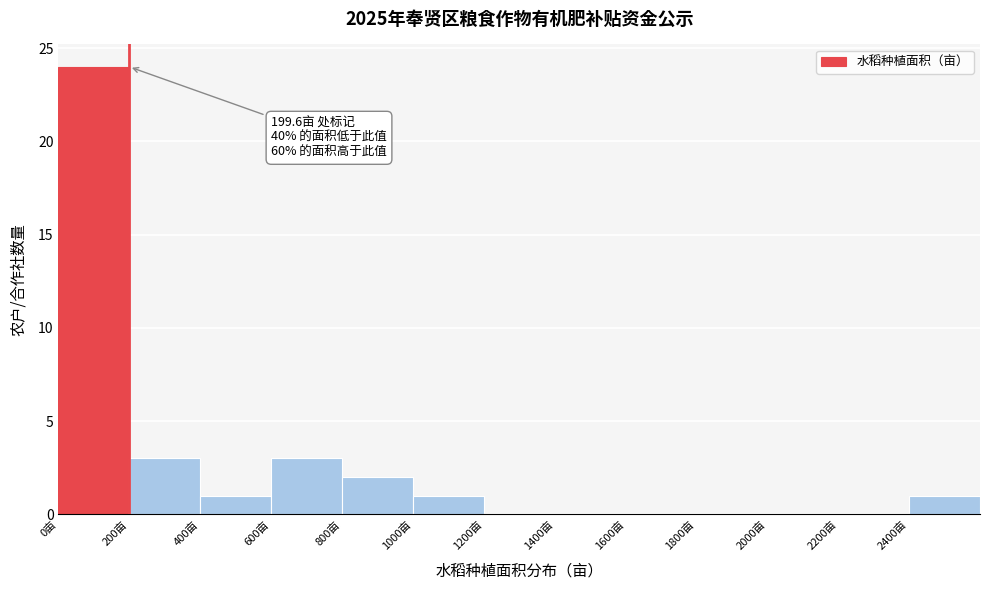

Which range on the x-axis has the tallest bar?

0 to 200